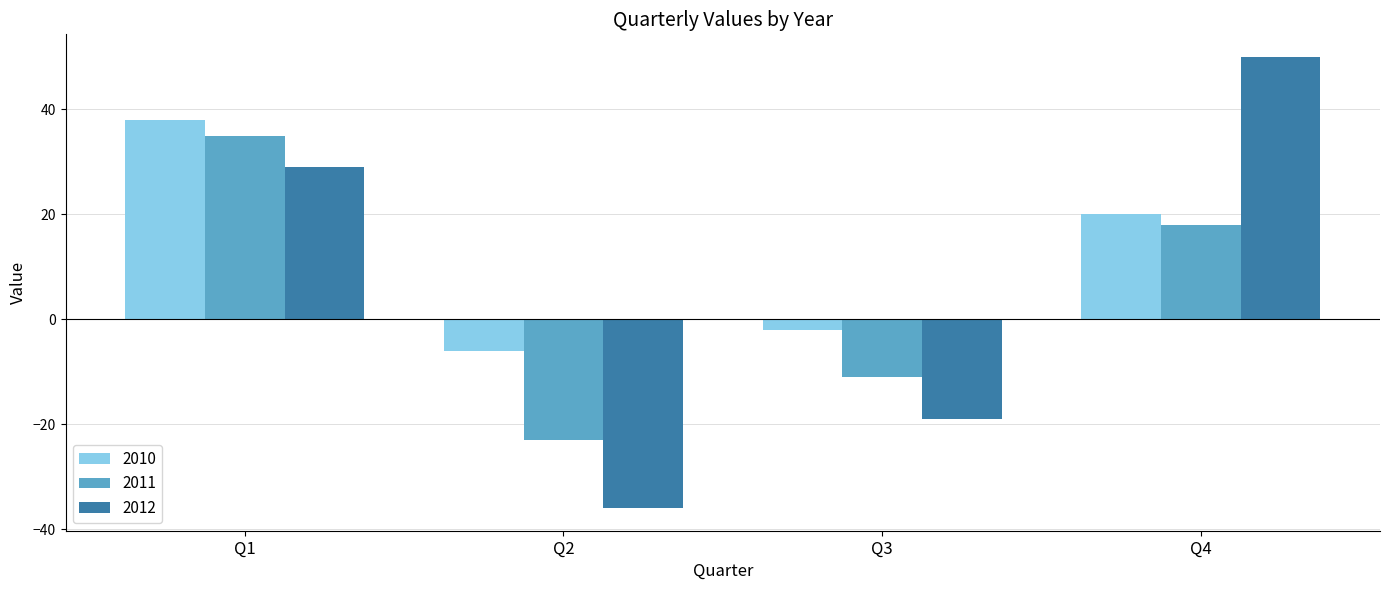

What is the approximate value of 2011 at Q4, to the nearest 5?

20